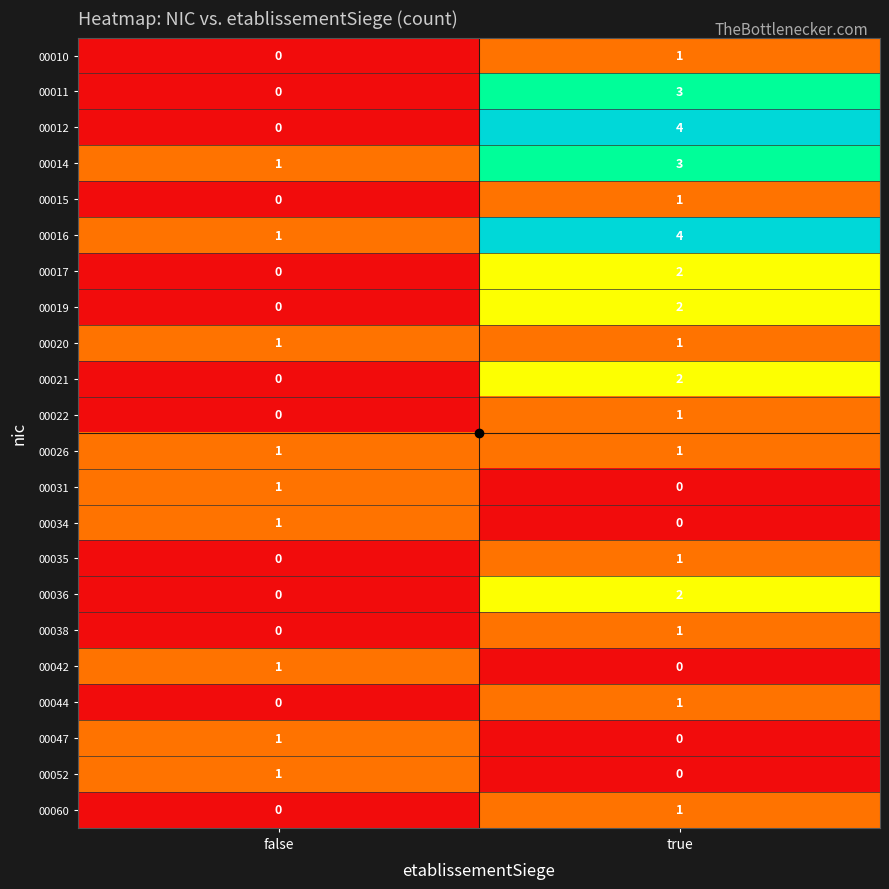

Where is 00038 nearest to the value 0?

false